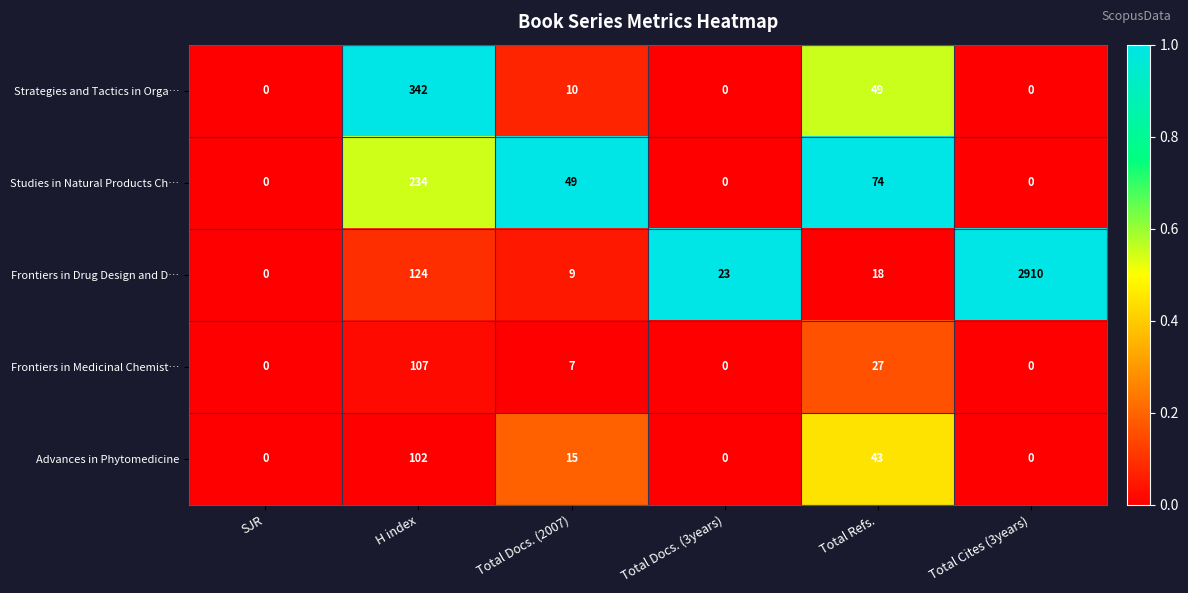

Which series has the largest total across all categories?

Frontiers in Drug Design and D…